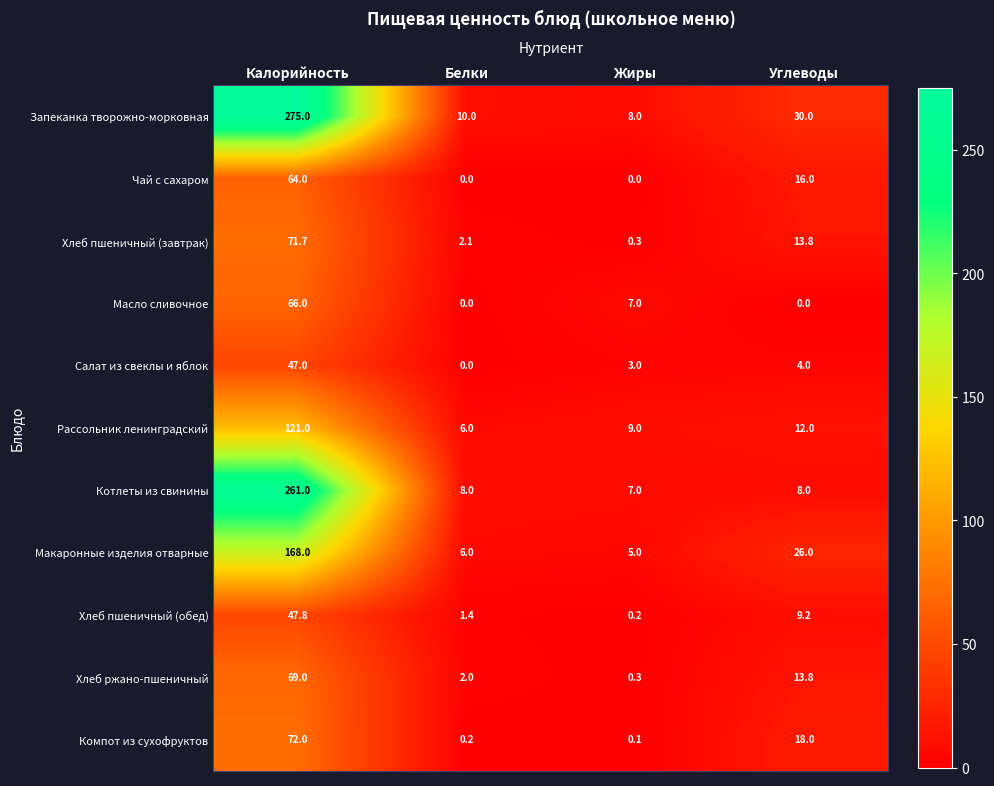

How many categories are shown in the chart?

4